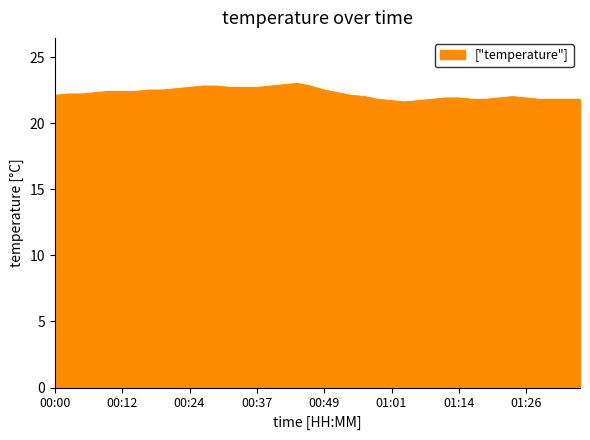

What is the sum of all values?

889.4